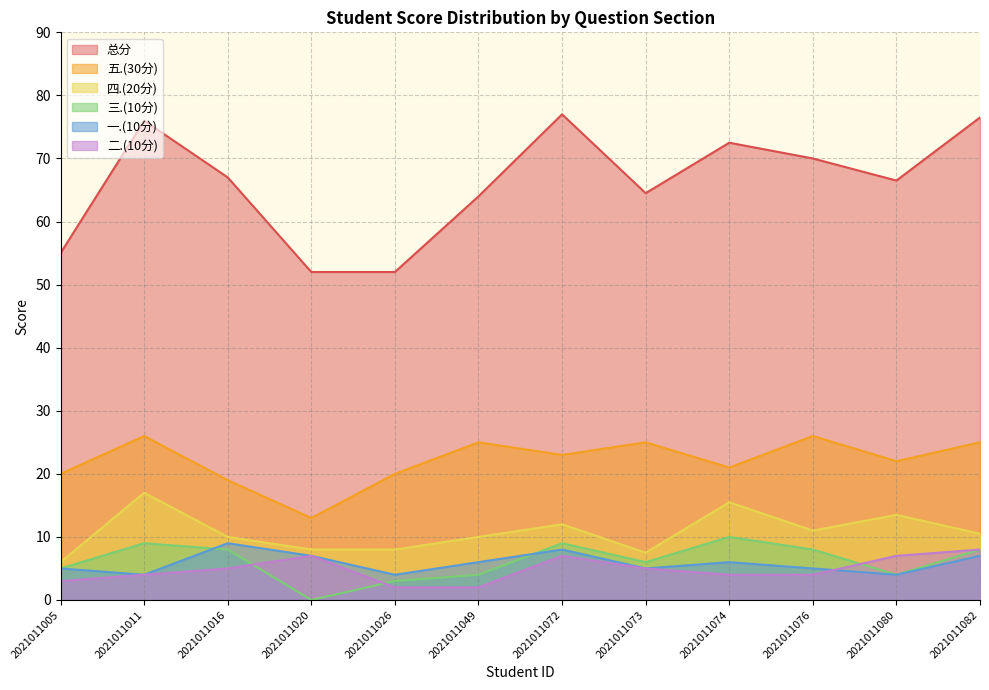

Does the chart display data point markers on the line(s)?

No